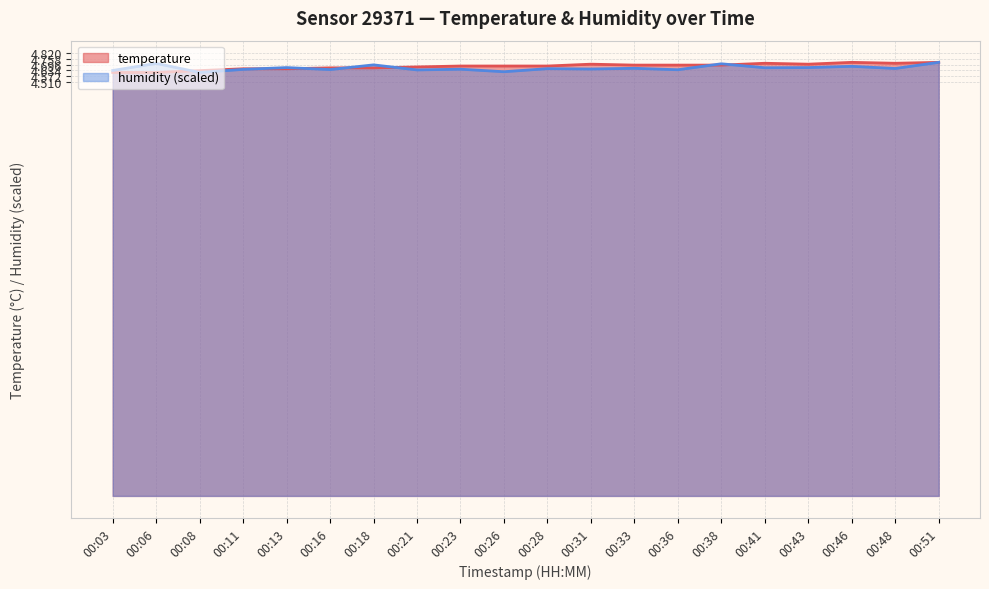

How many times do temperature and humidity cross each other?

7